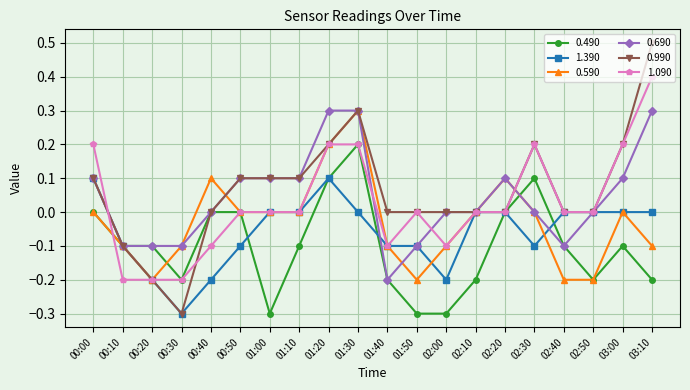

Where does the 0.990 series first go above 0?

00:00